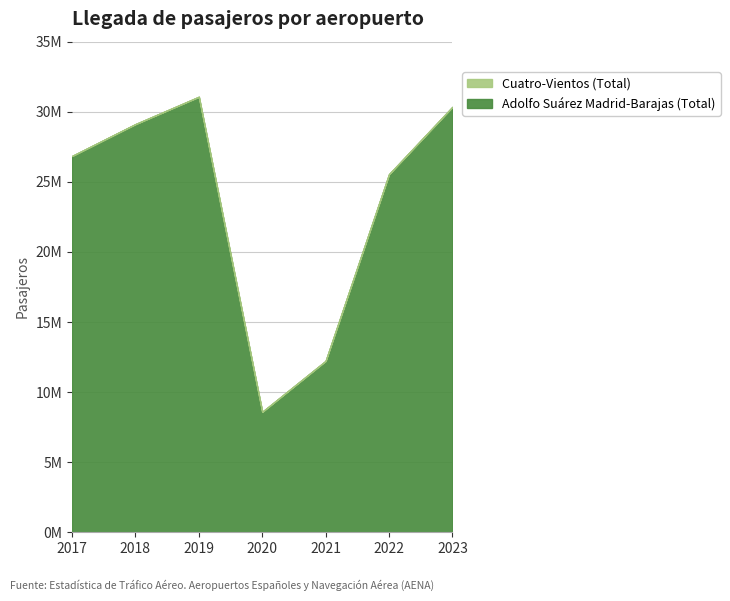

List the series in order of their peak value, lowest first.

Cuatro-Vientos (Total), Adolfo Suárez Madrid-Barajas (Total)